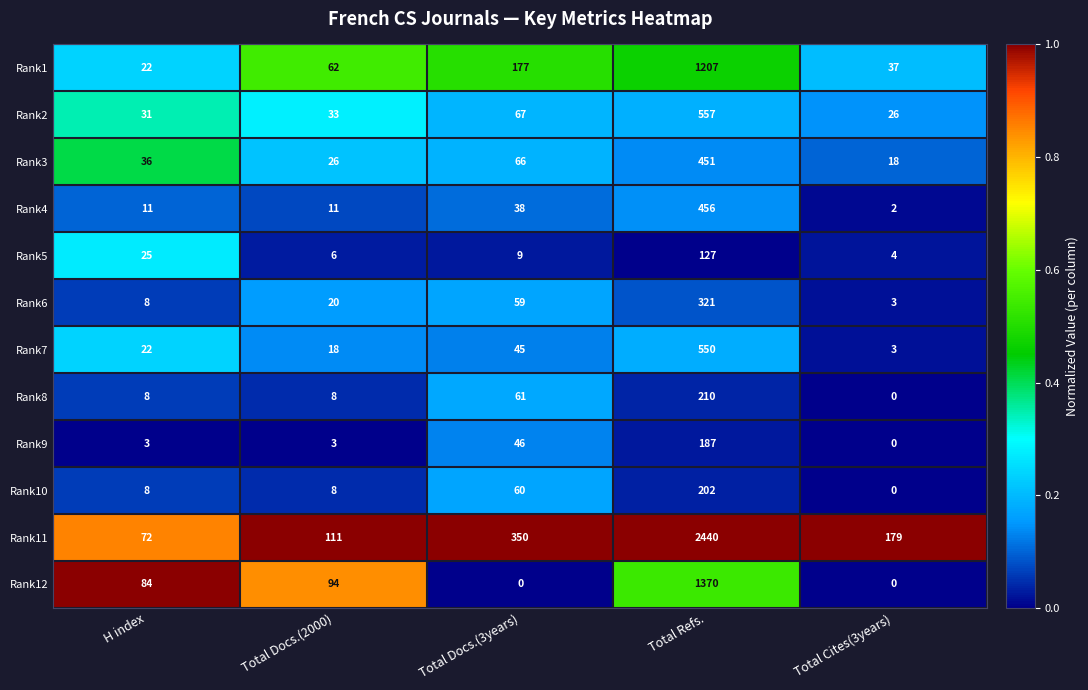

What is the maximum value for Rank3?

451